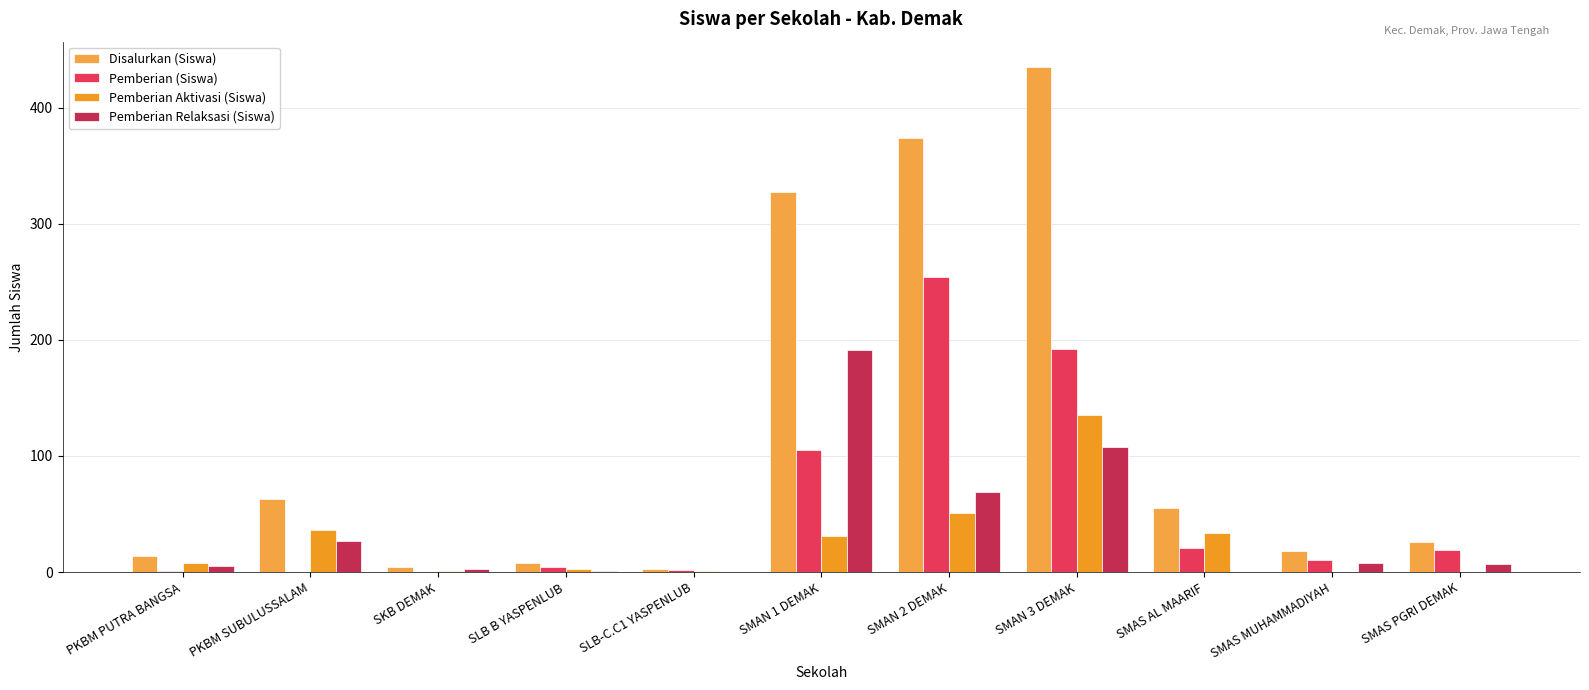

The value of Pemberian Relaksasi (Siswa) at PKBM SUBULUSSALAM is 27. True or false?

True